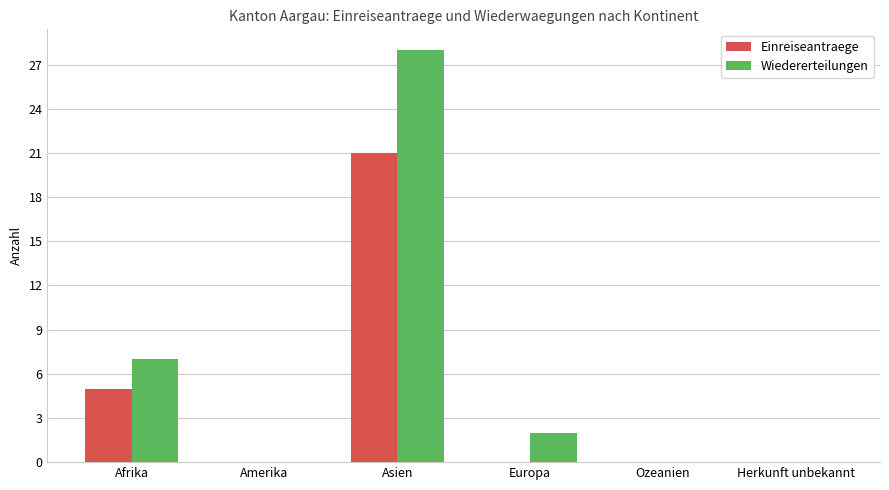

What are all the series names shown in the legend?

Einreiseantraege, Wiedererteilungen